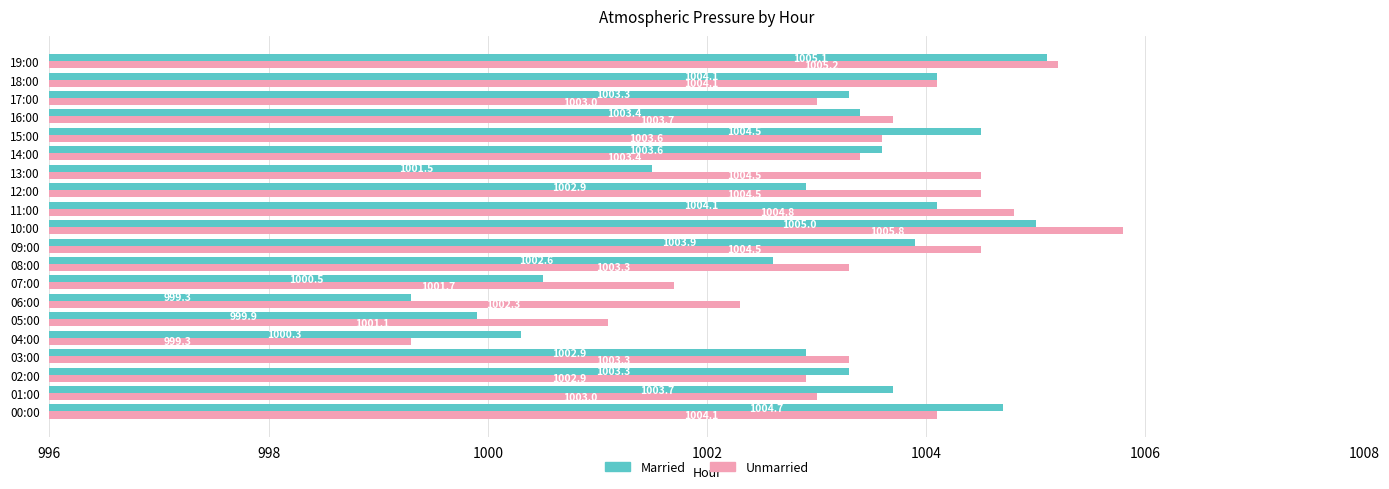

What are all the series names shown in the legend?

Married, Unmarried